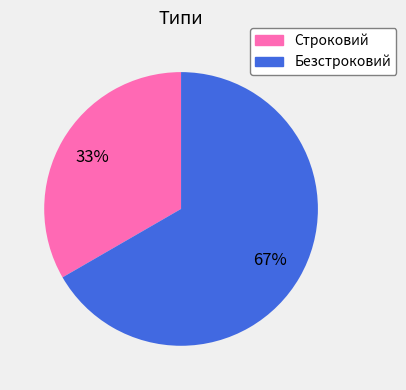

What is the majority slice?

Безстроковий